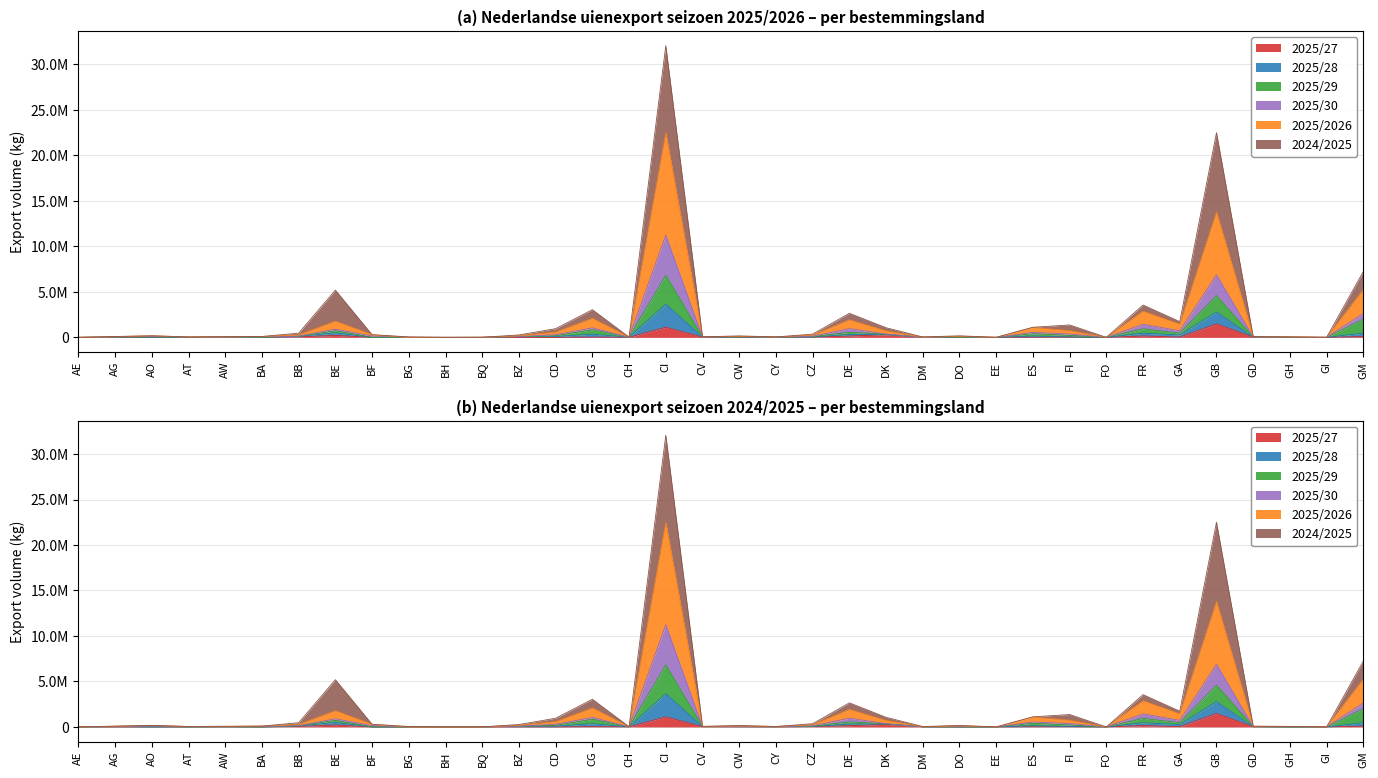

Count the number of data series in this chart.

6